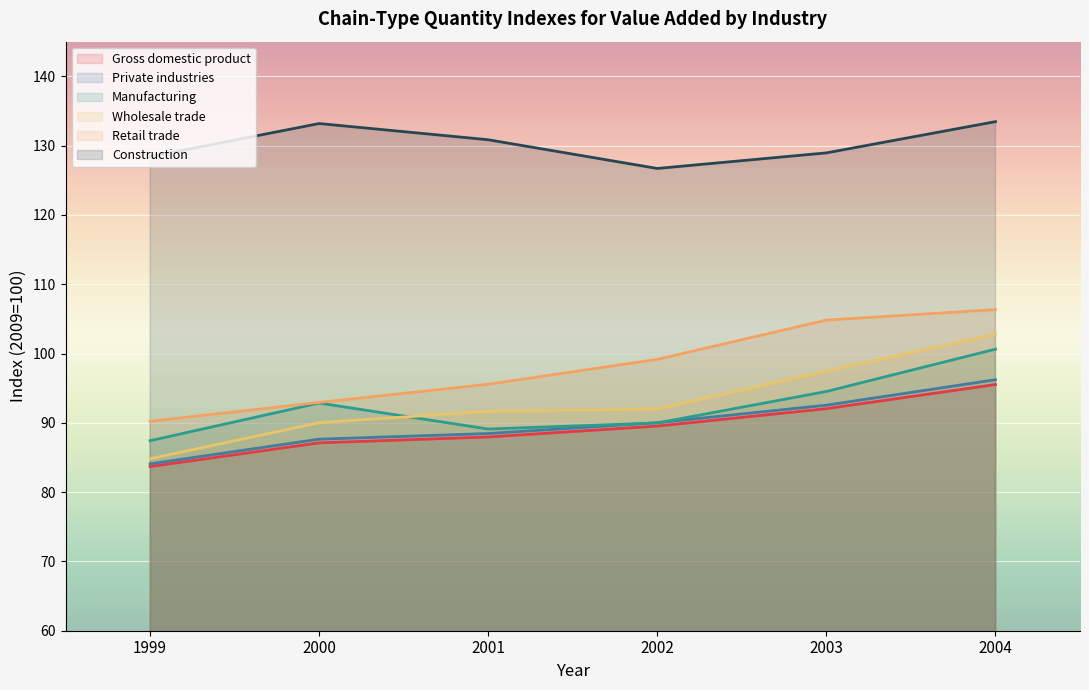

How many lines are shown in the chart?

6